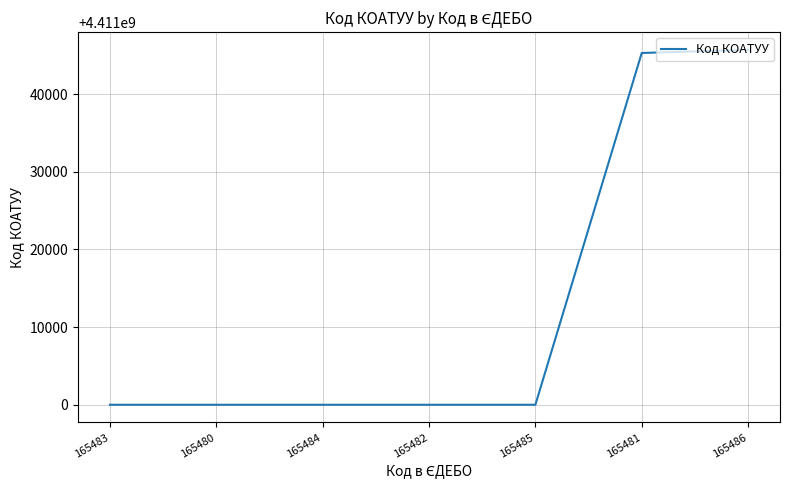

What position from the right is 165485?

3